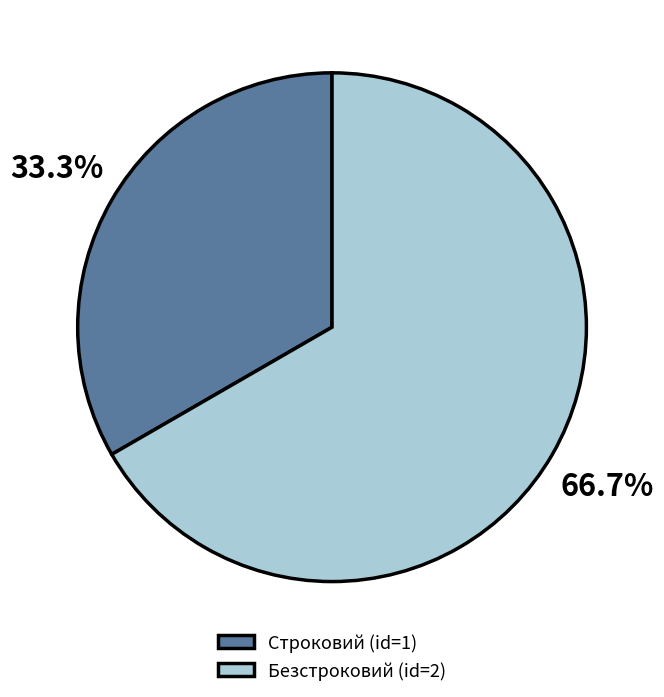

To the nearest percent, what portion does Безстроковий represent?

67%